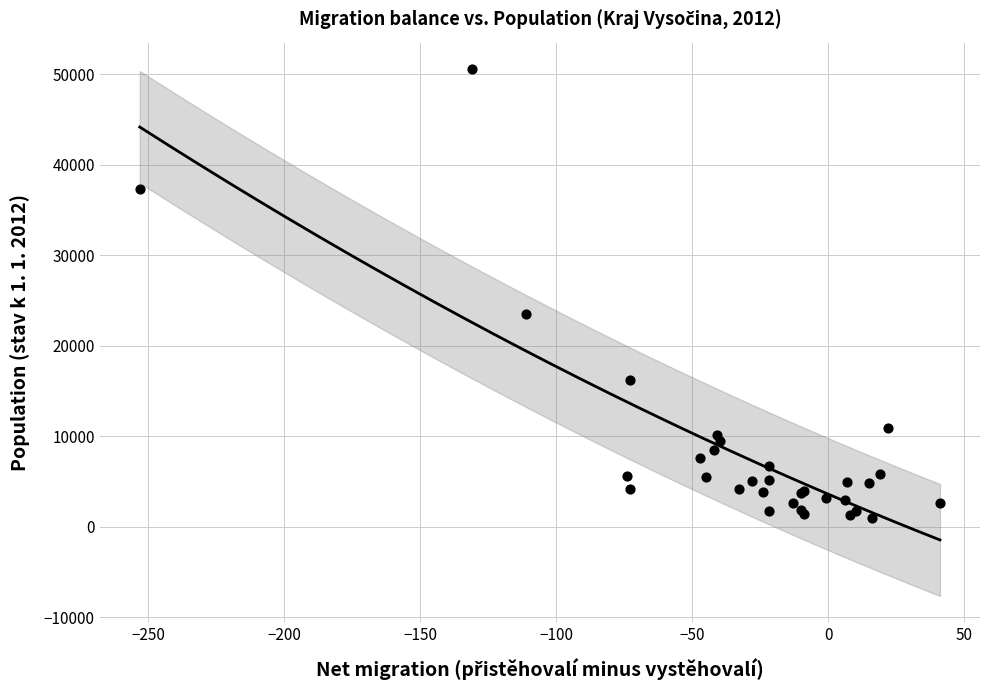

What Y value in the scatter plot is closest to 25780?

23483